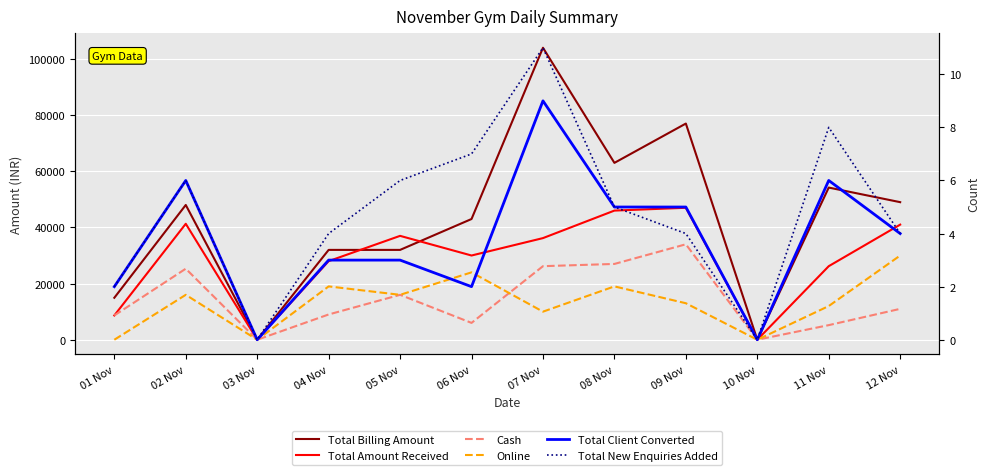

Is the value of Total Amount Received at 04 Nov greater than the value of Cash at 06 Nov?

Yes